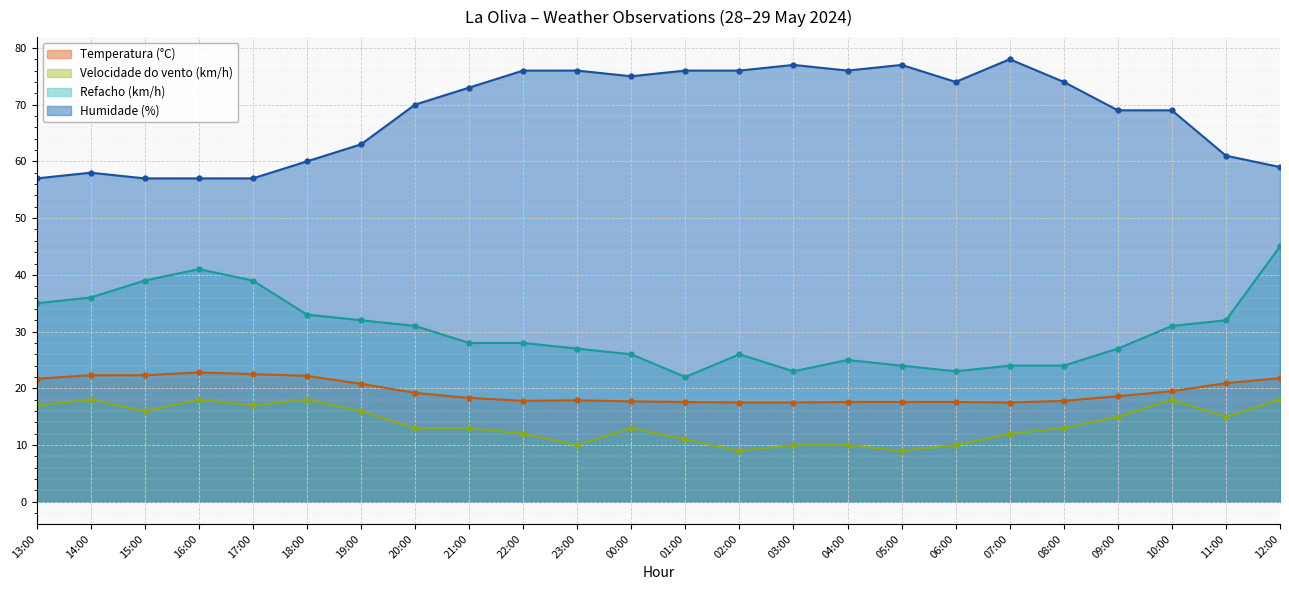

In Velocidade do vento (km/h), how many points are higher than both neighbors (excluding endpoints)?

5